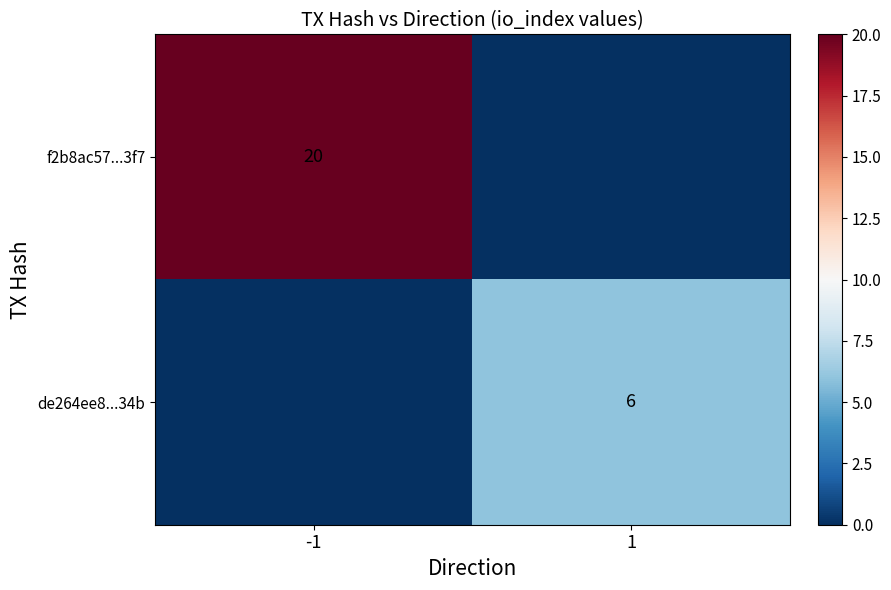

The value of de264ee8...34b at 1 is 6. True or false?

True